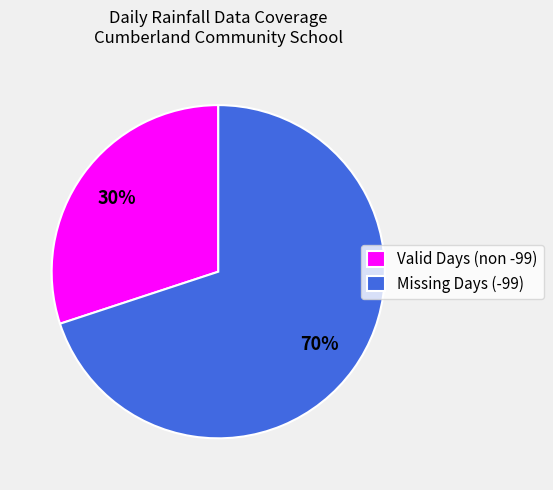

Count the number of slices in the pie.

2